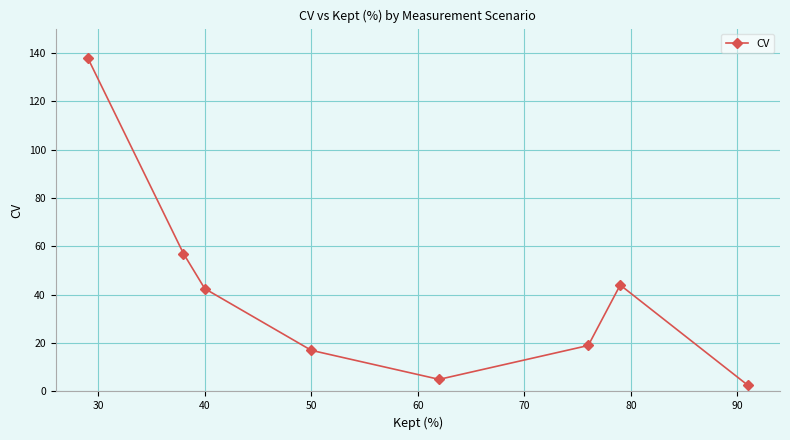

What is the average value?

40.6